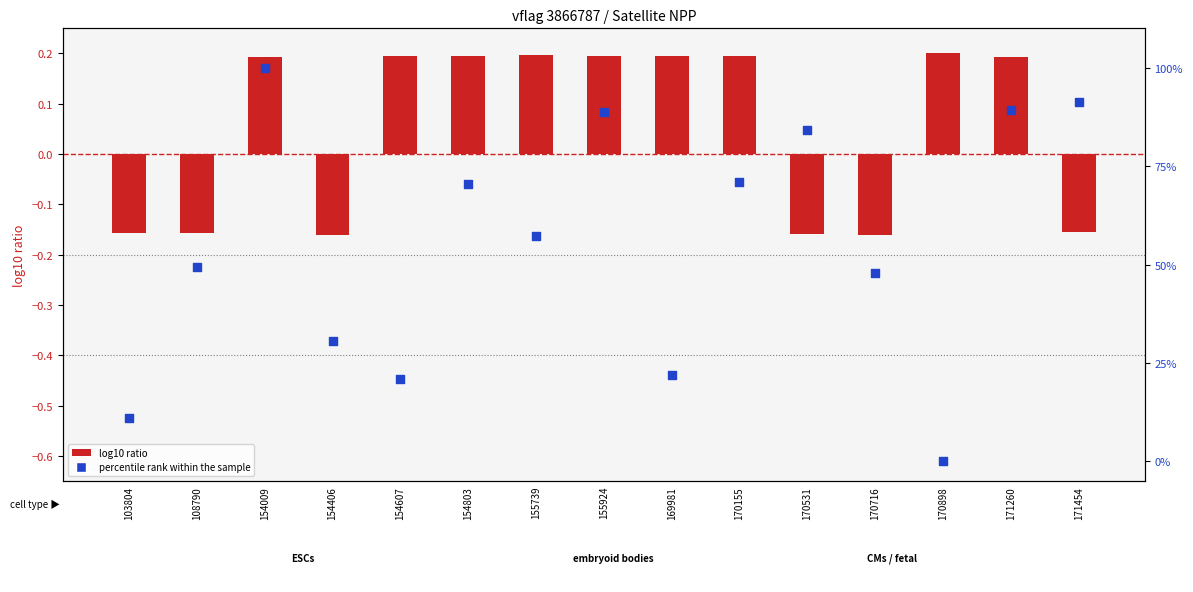

What are all the series names shown in the legend?

log10 ratio, percentile rank within the sample